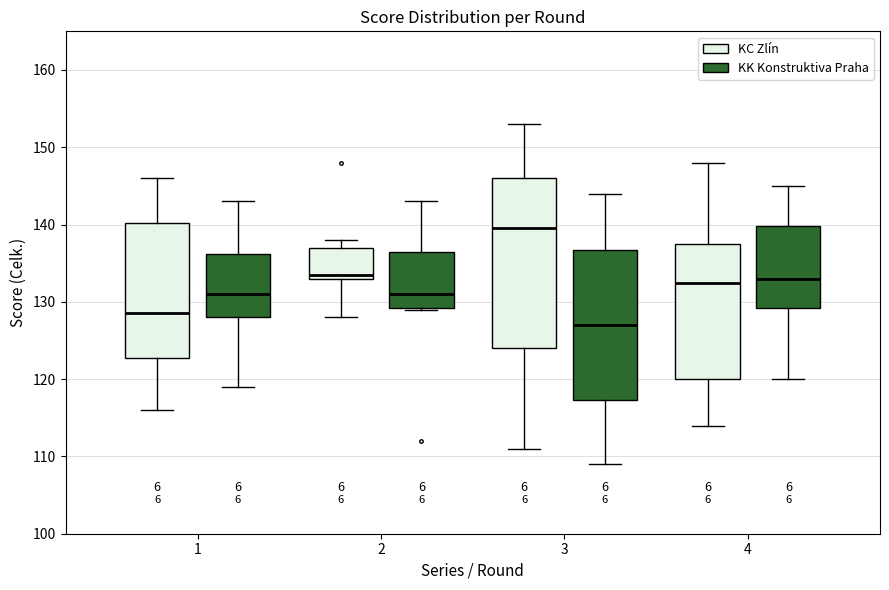

Reading left to right, read every box against the y-axis: the position of its median line, the range the box covers, and the ends of its whiskers. The values are not printed on the chart, so give them approximately, as read against the axis.

1 (KC Zlín): median 129, box 123 to 140, whiskers 116 to 146
1 (KK Konstruktiva Praha): median 131, box 128 to 136, whiskers 119 to 143
2 (KC Zlín): median 134, box 133 to 137, whiskers 128 to 138
2 (KK Konstruktiva Praha): median 131, box 129 to 137, whiskers 129 to 143
3 (KC Zlín): median 140, box 124 to 146, whiskers 111 to 153
3 (KK Konstruktiva Praha): median 127, box 117 to 137, whiskers 109 to 144
4 (KC Zlín): median 133, box 120 to 138, whiskers 114 to 148
4 (KK Konstruktiva Praha): median 133, box 129 to 140, whiskers 120 to 145